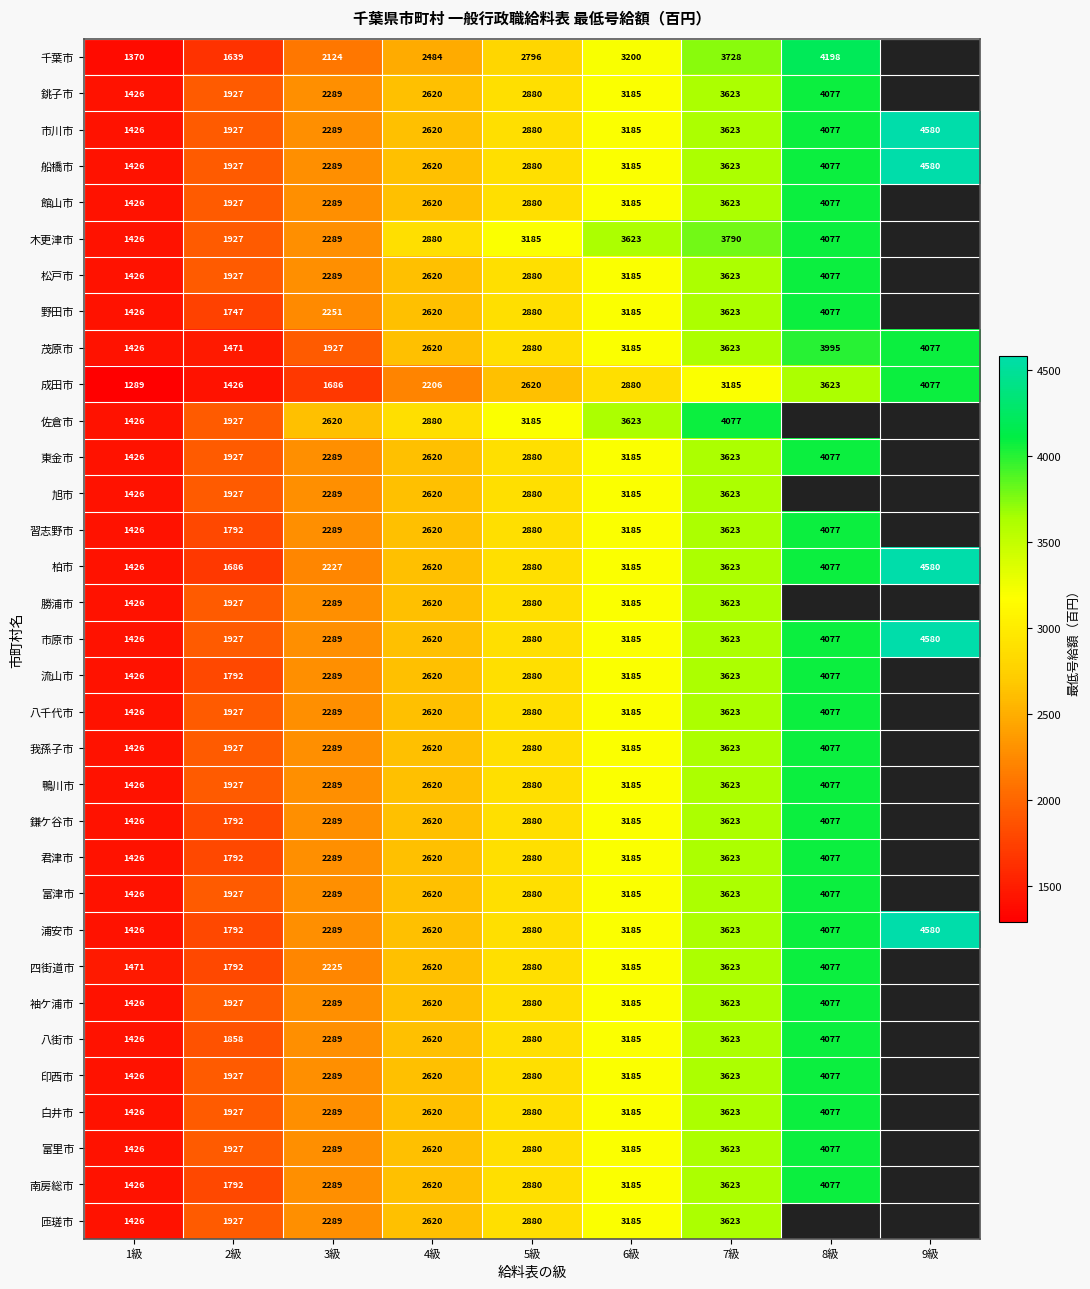

How many values in the 柏市 series are below 2880?

4